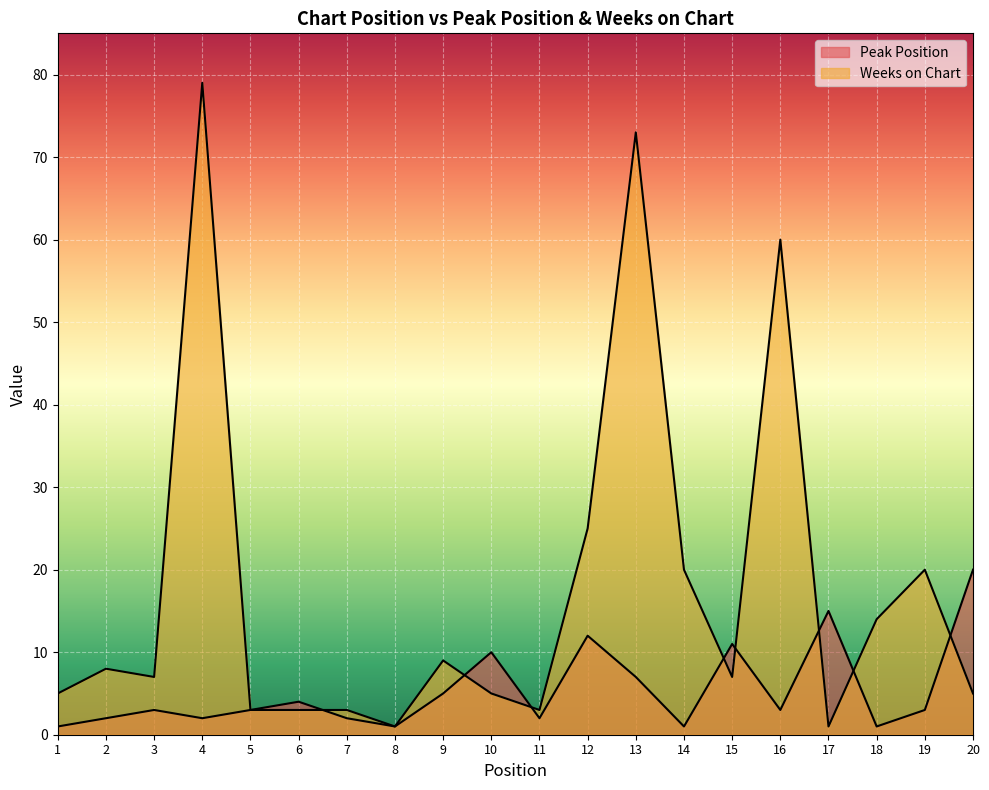

What are all the series names shown in the legend?

Peak Position, Weeks on Chart